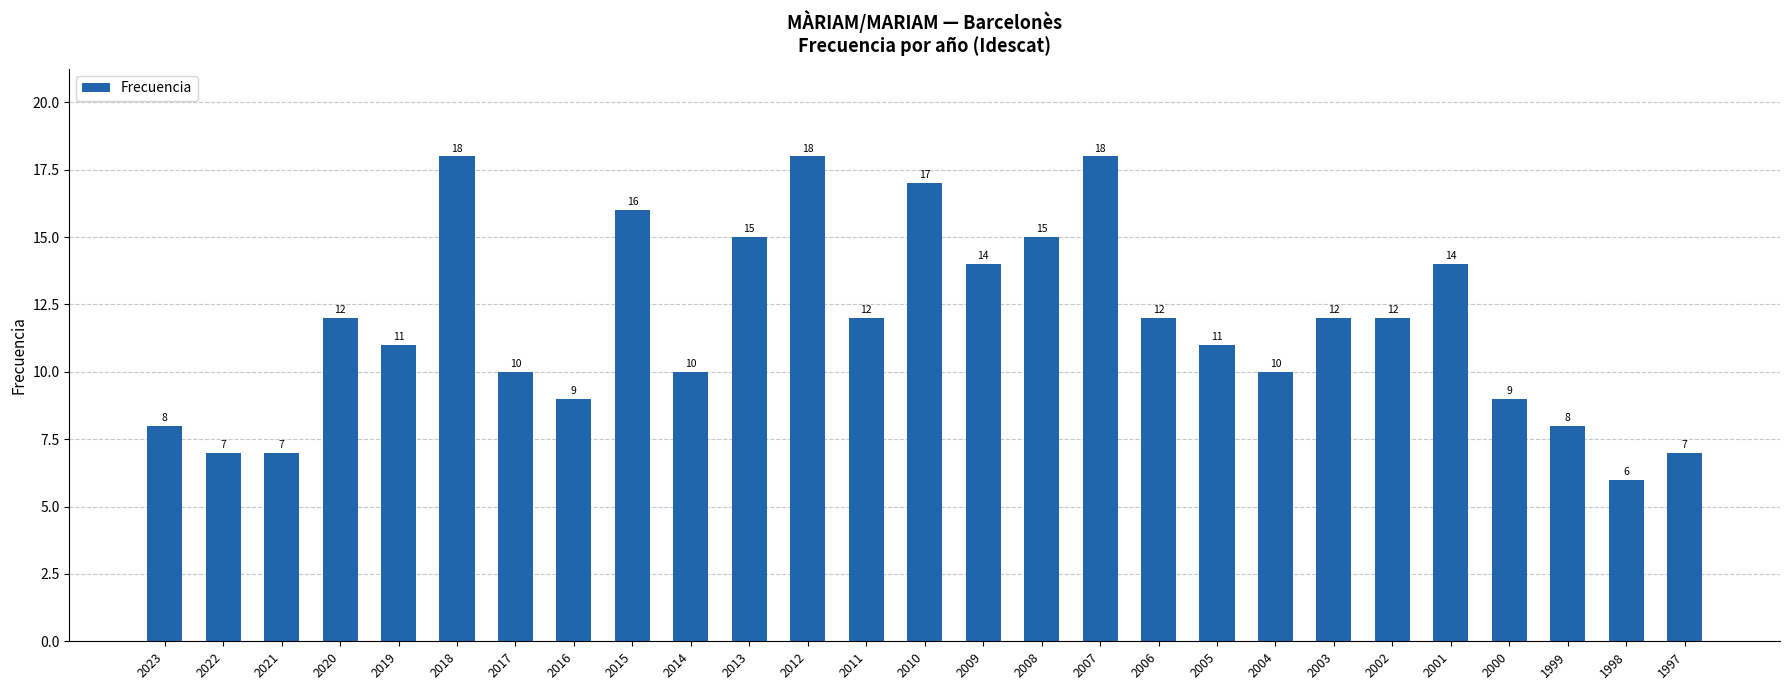

At which category does the chart reach its minimum across all series?

1998